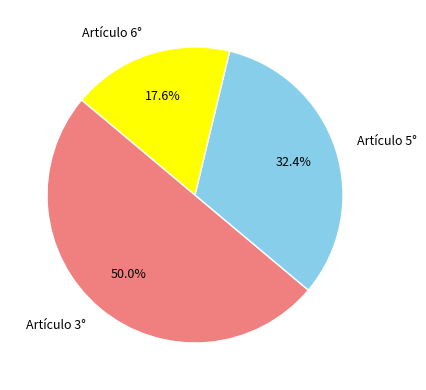

Which slice is the smallest?

Artículo 6°